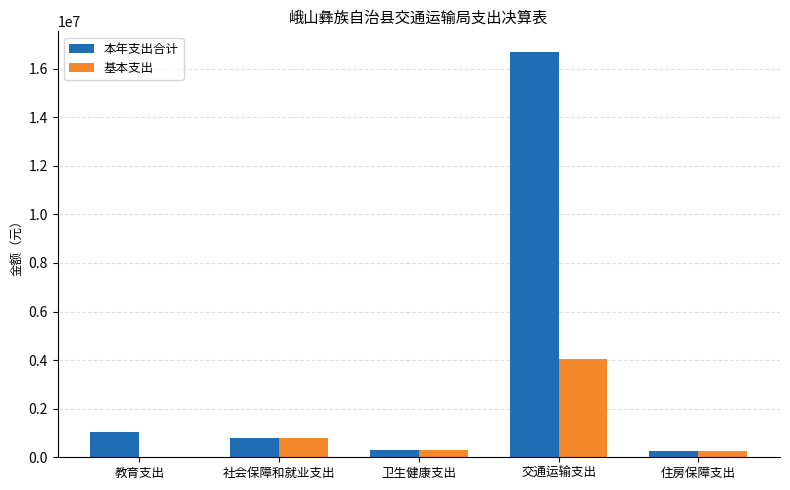

True or false: 本年支出合计 has a value of 1023800.0 at 教育支出.

True